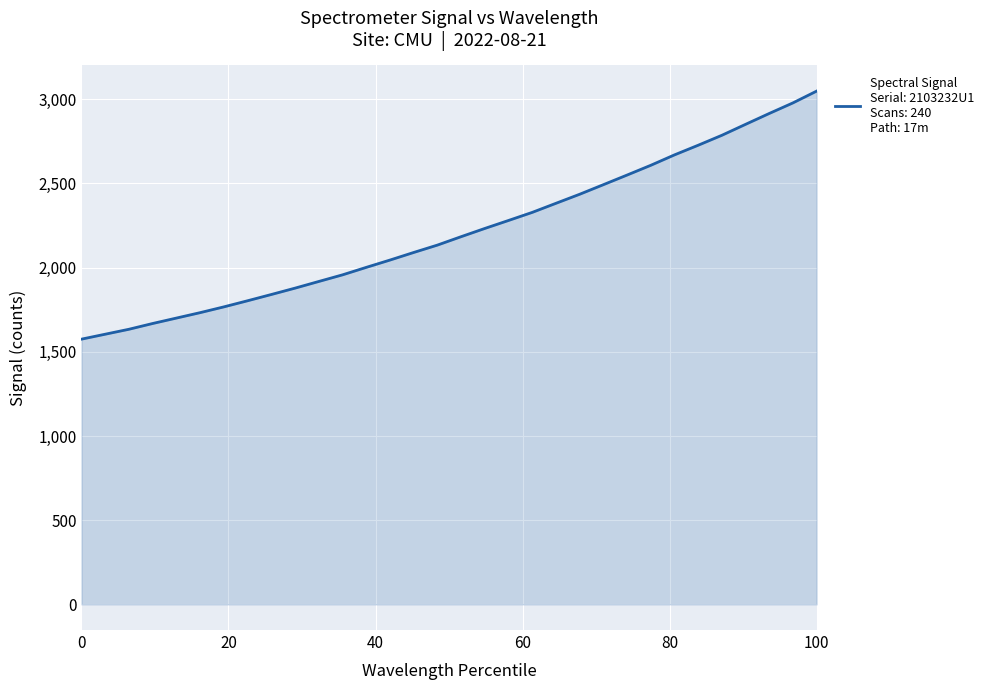

What is the smallest value displayed?

1575.2